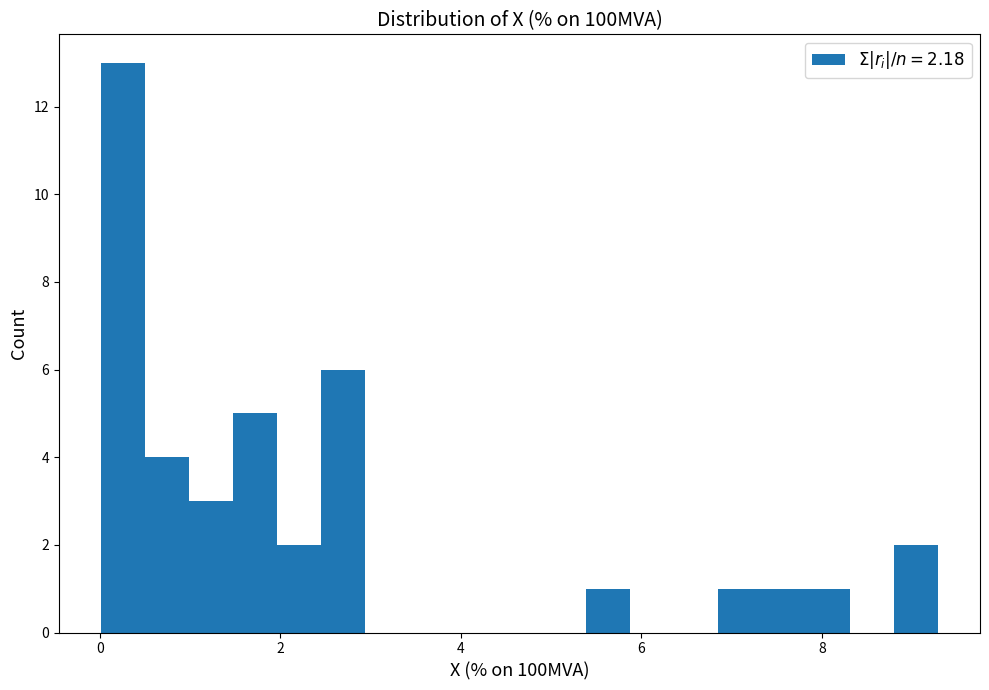

Read against the x-axis, roughly where is the centre of the tallest bar?

0.2